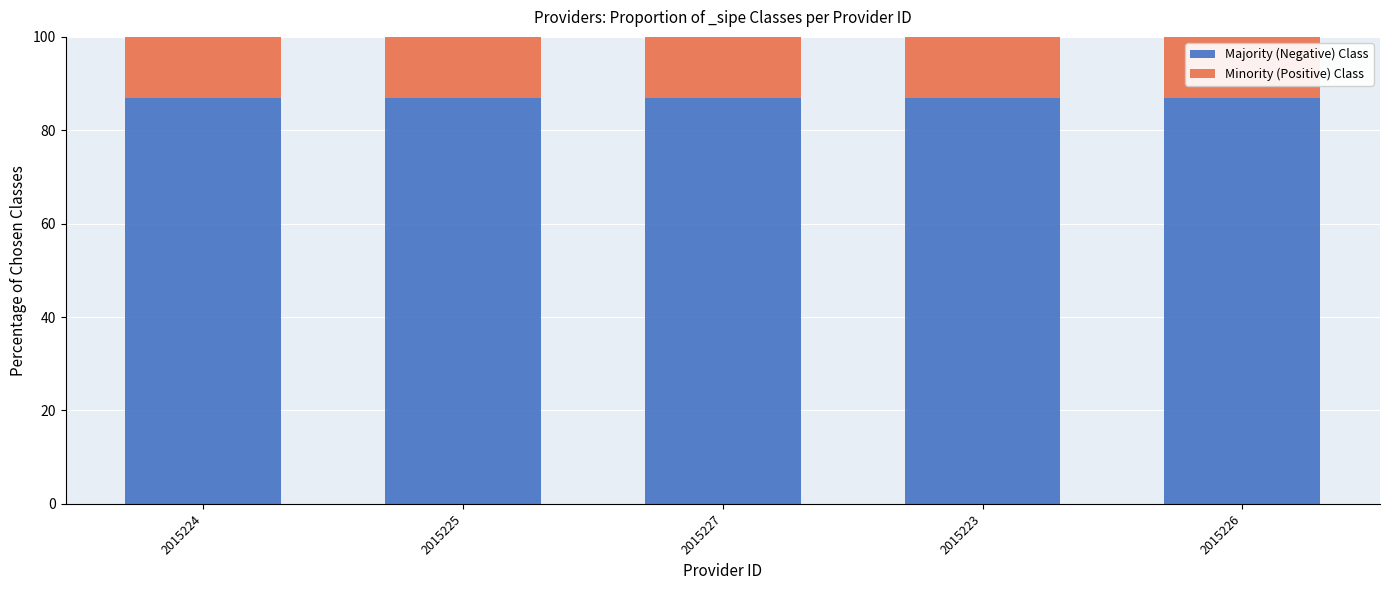

How many bars are there in total?

5